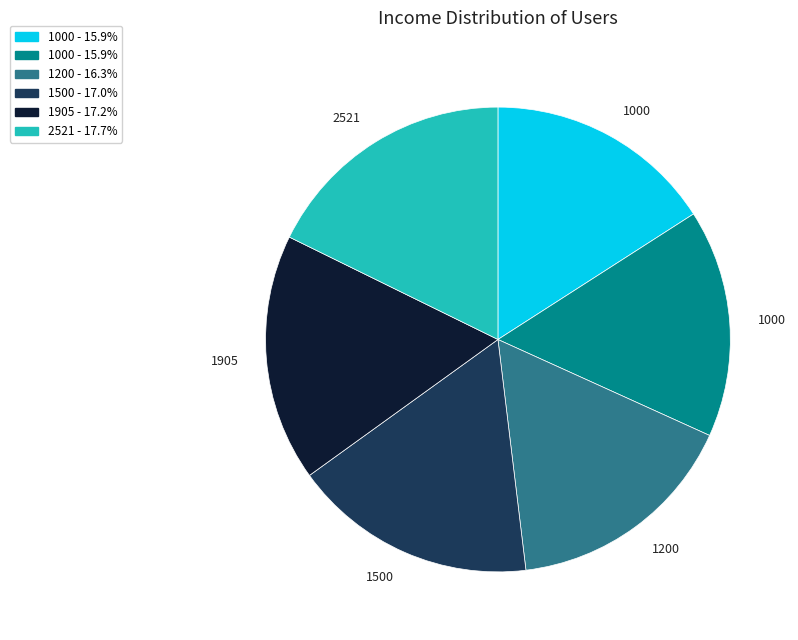

Is there a majority slice in this chart?

No